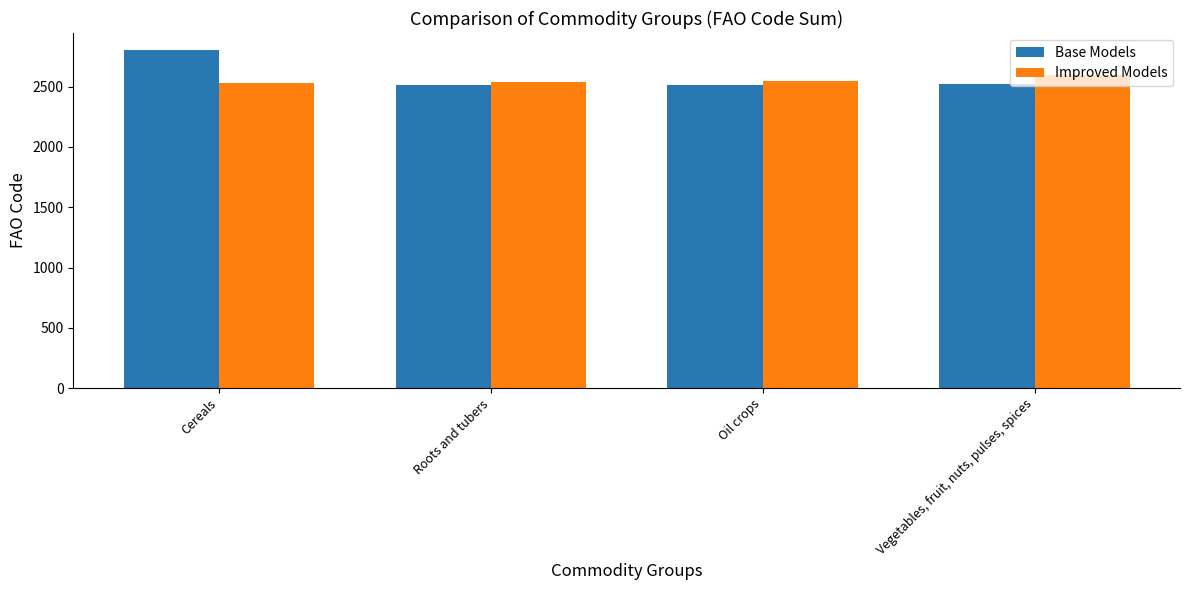

What is the value of the Base Models bar at the 1st from the left?

2805